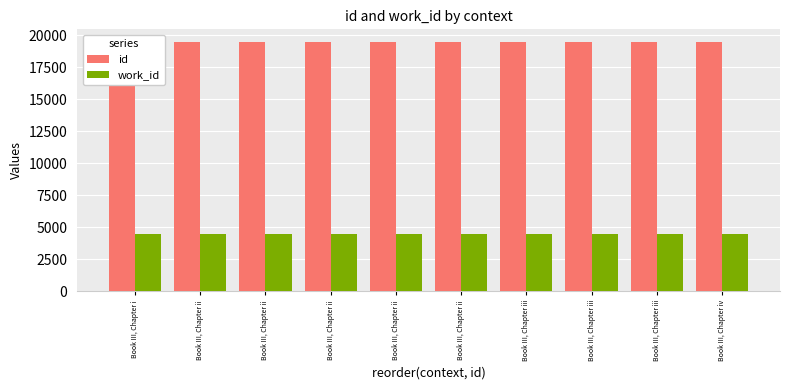

At how many categories does at least one series exceed 9340?

10